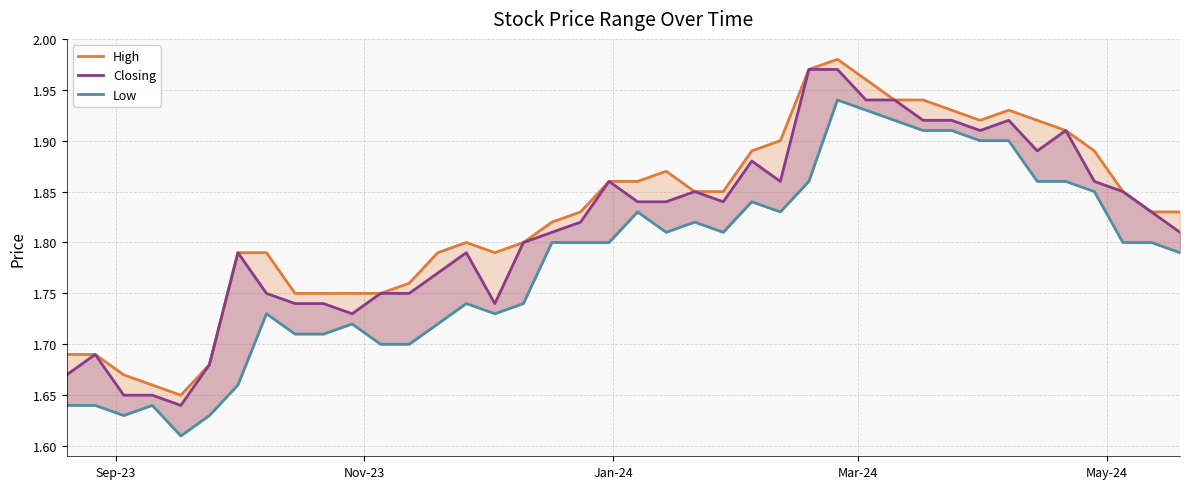

What is the value of the High point at the 4th from the left?

1.7